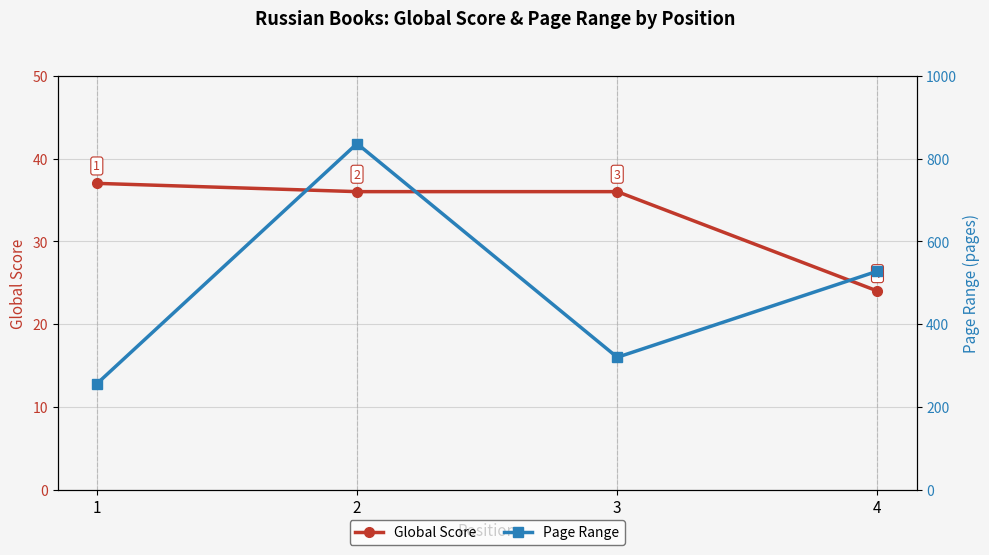

True or false: Global Score and Page Range intersect in this chart.

False